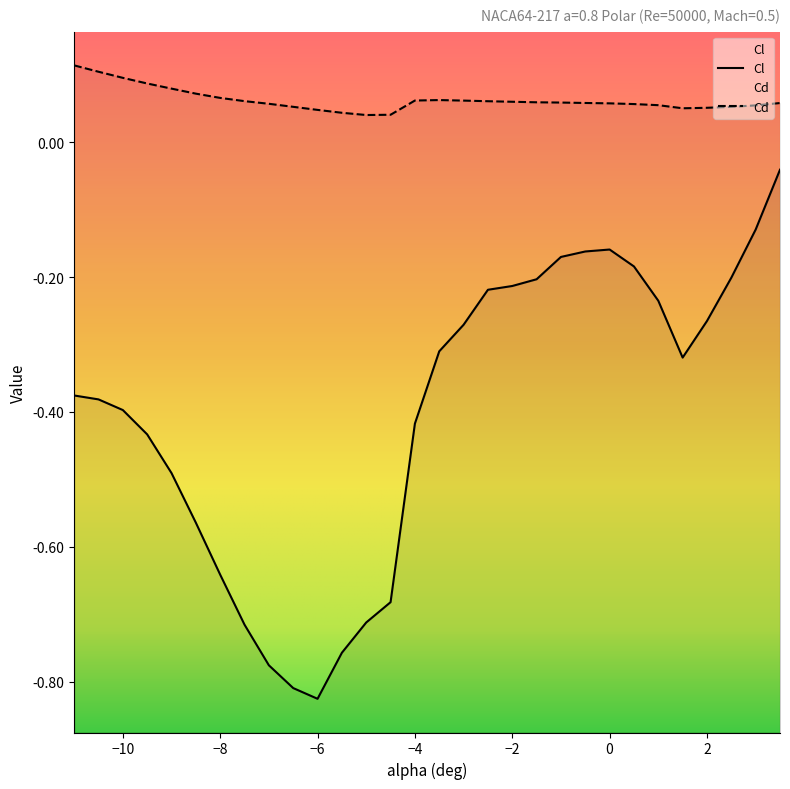

What is the difference between the highest and lowest values at -3.5?

0.4